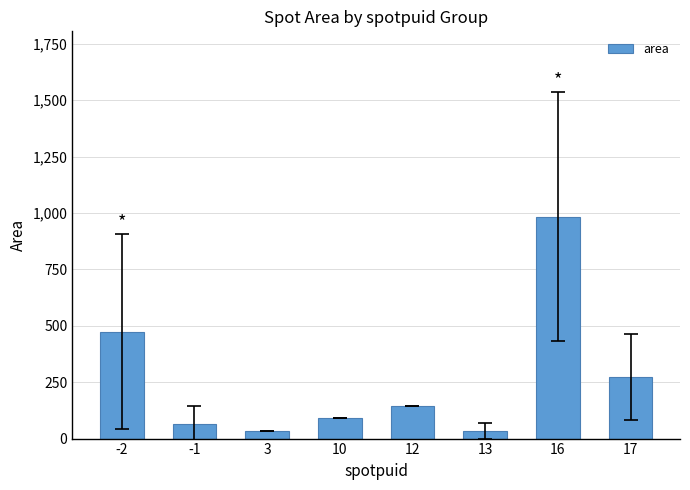

Is it true that the value at -2 is 756.7?

False